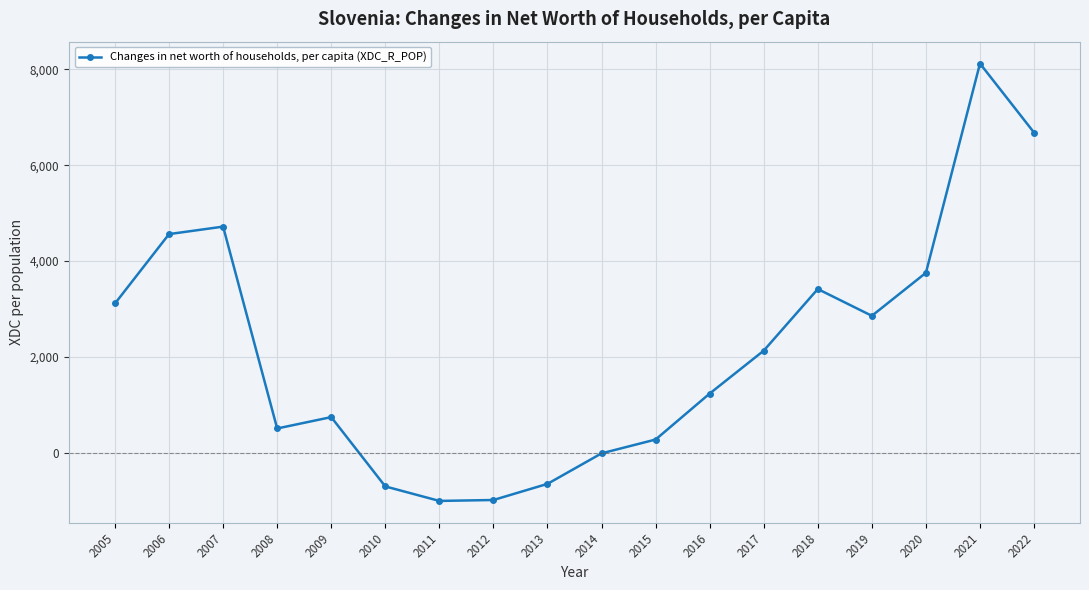

How many interior local peaks (higher than both neighbors) does the data have?

4